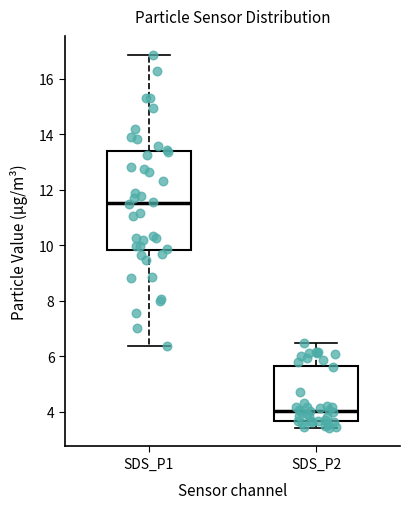

Reading left to right, transcribe this box plot: for each box, give where its median line is, the range the box spans, and where its two whiskers end, as read against the y-axis. The values are not printed on the chart, so give them approximately, as read against the axis.

SDS_P1: median 11.6, box 9.8 to 13.4, whiskers 6.4 to 16.8
SDS_P2: median 4.0, box 3.6 to 5.6, whiskers 3.4 to 6.4